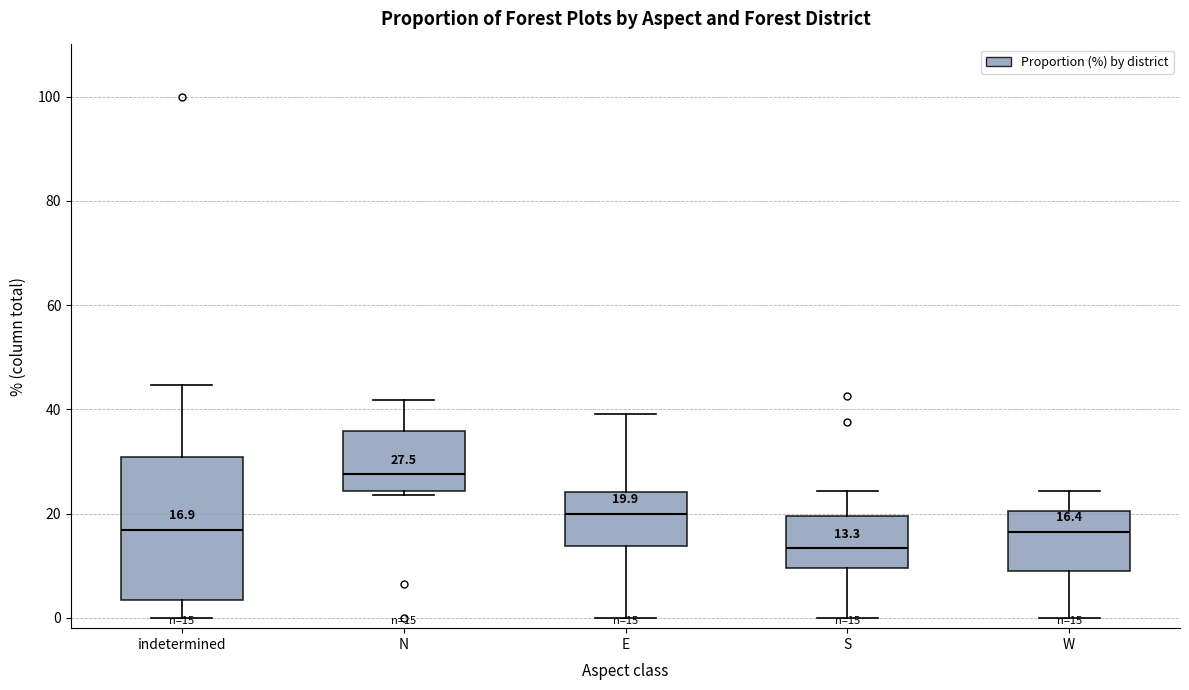

Which box is the tallest, from its lower edge to its upper edge?

indetermined